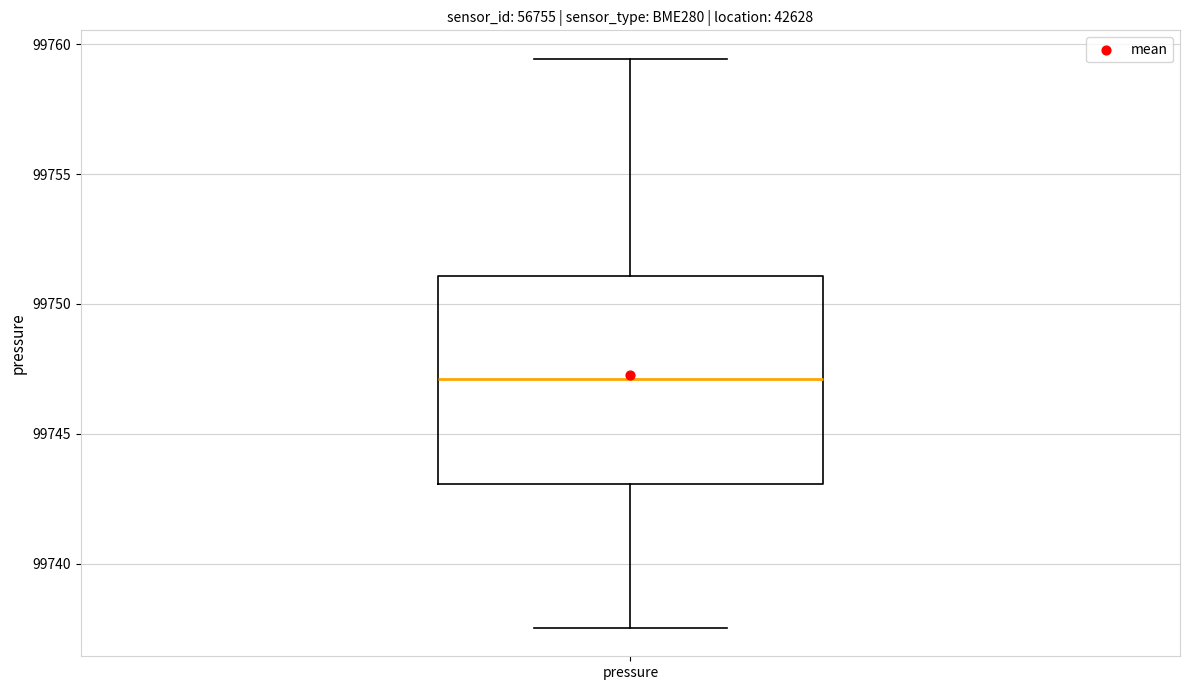

Transcribe this box plot: give where the median line is, the range the box spans, and where the two whiskers end, as read against the y-axis. The values are not printed on the chart, so give them approximately, as read against the axis.

median 99747.0, box 99743.0 to 99751.0, whiskers 99737.5 to 99759.5